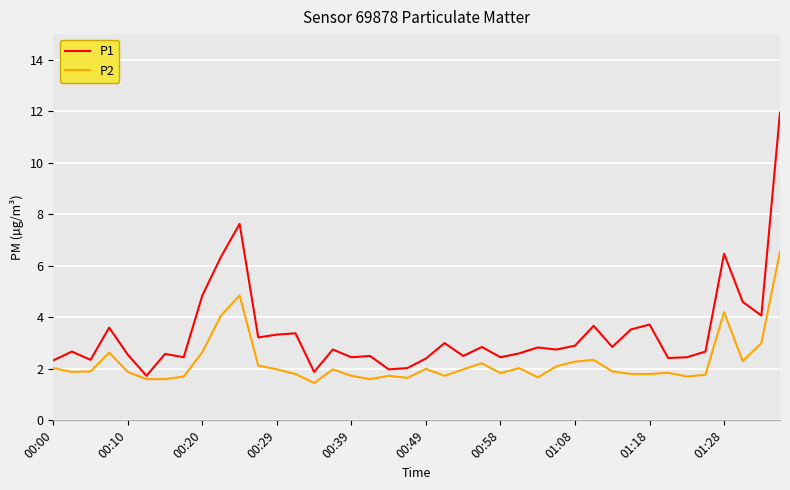

What is the lowest value of the P1 series?

1.7